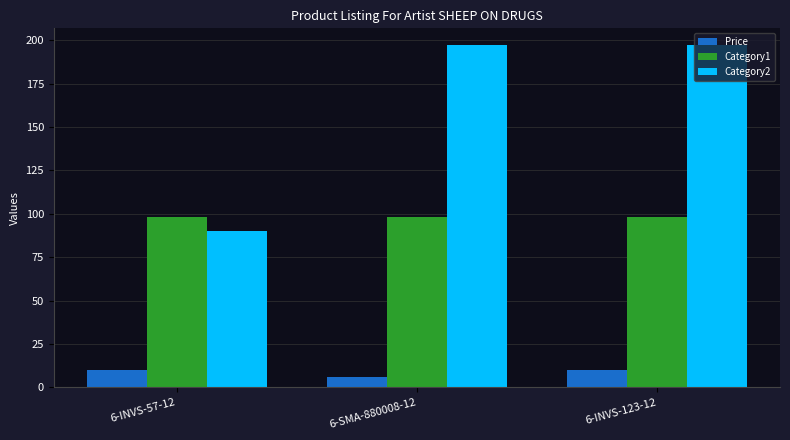

At which label is Price closest to 7?

6-SMA-880008-12